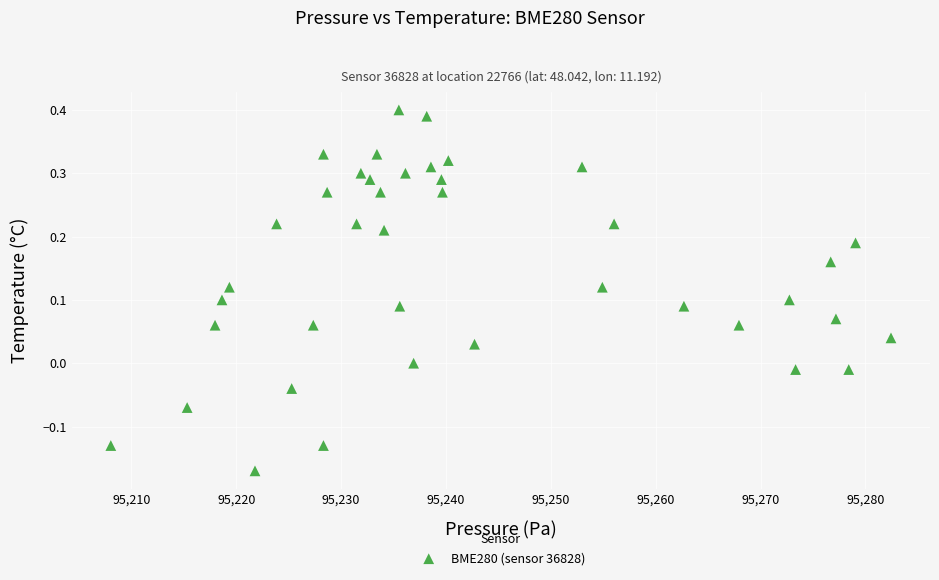

What is the range of X values (max minus min)?

74.4